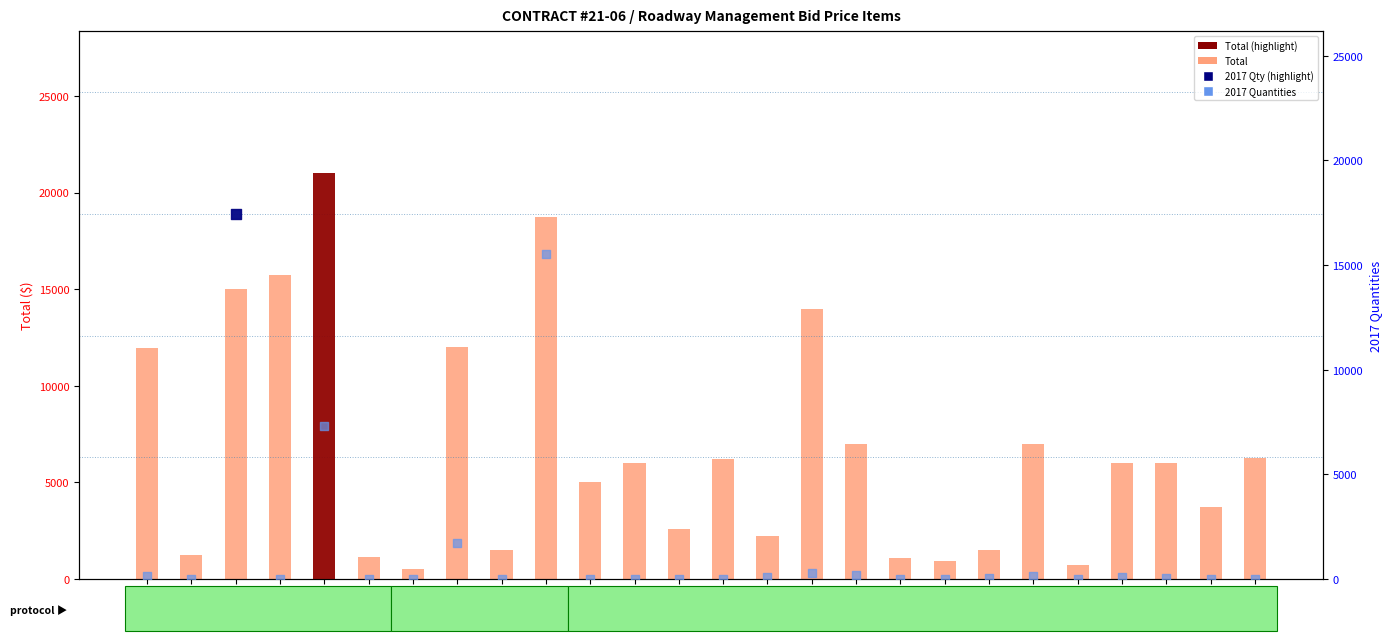

What is the total value across all series at 151?

13718.0